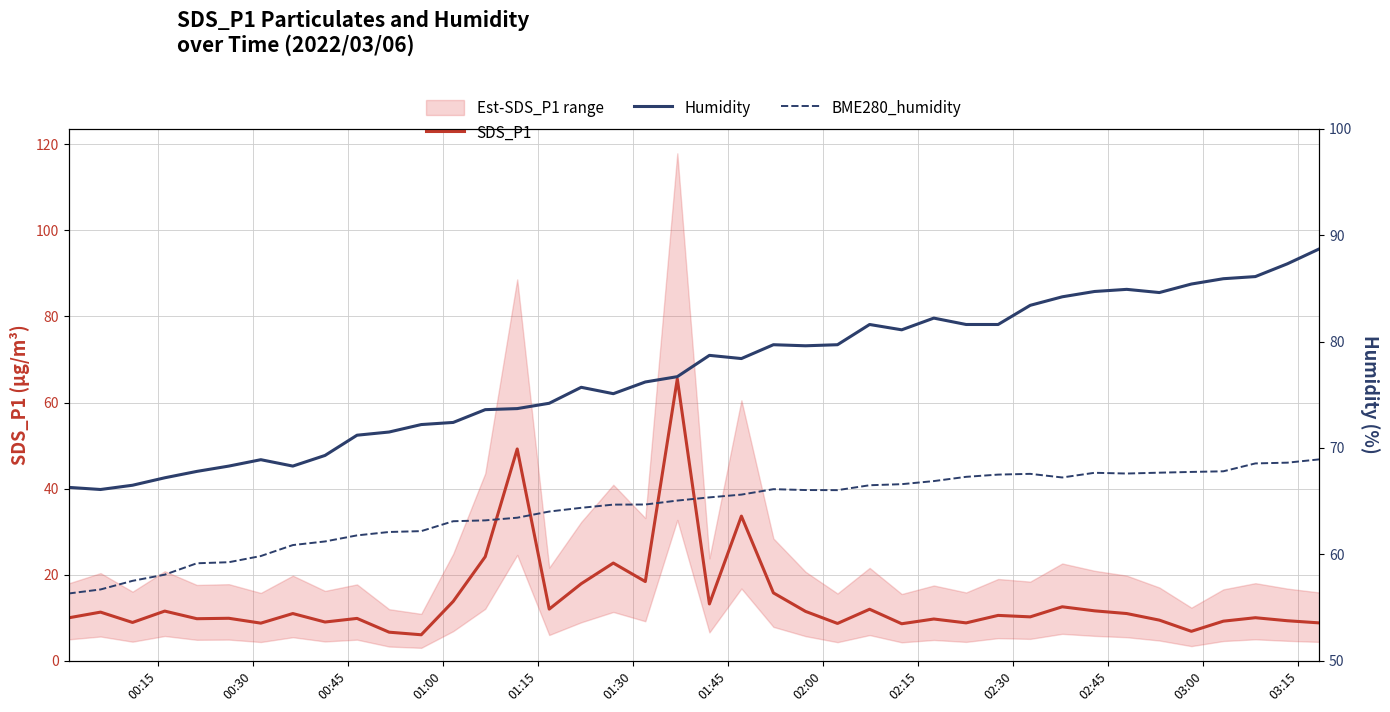

What is the maximum value for SDS_P1?

65.5